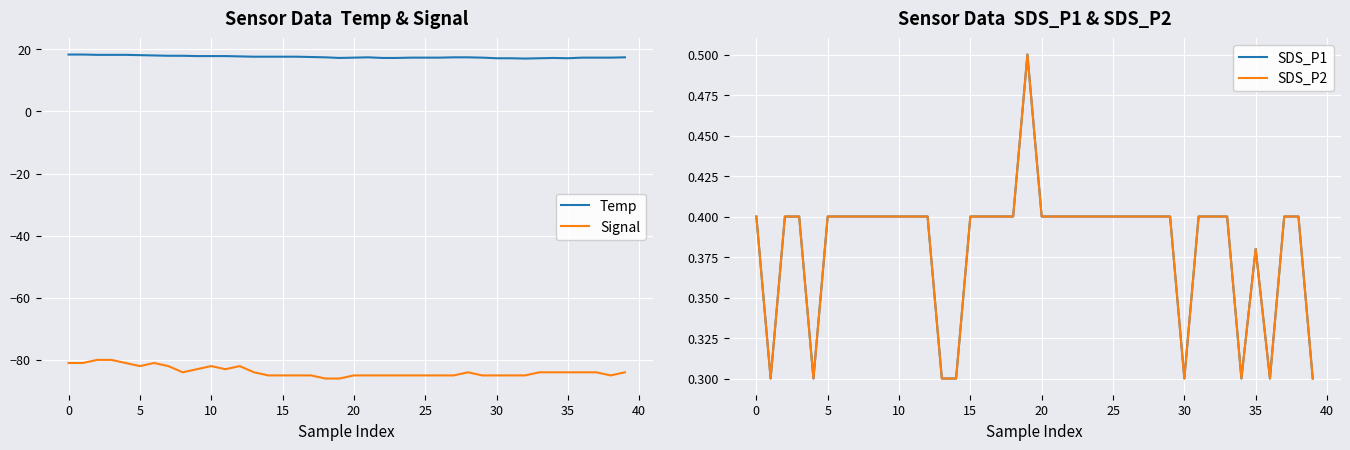

True or false: Temp and Signal intersect in this chart.

False